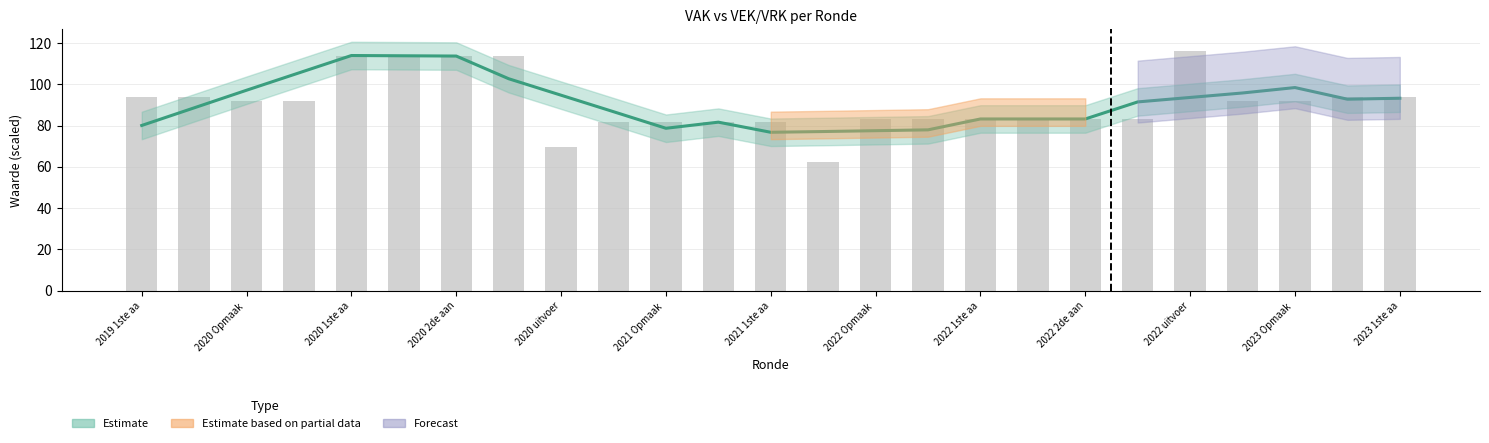

True or false: the data shows 93.7 at 2019 1ste aa.

True